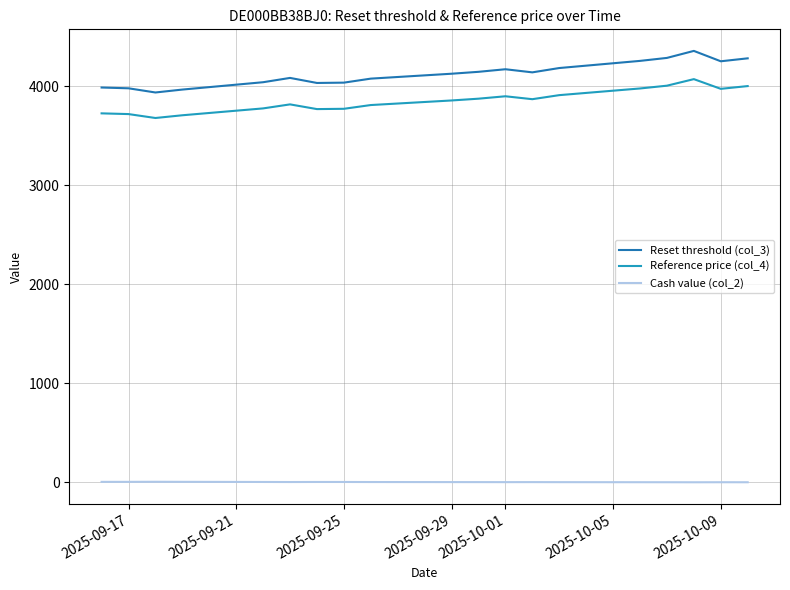

In Reference price (col_4), how many points are lower than both neighbors (excluding endpoints)?

4